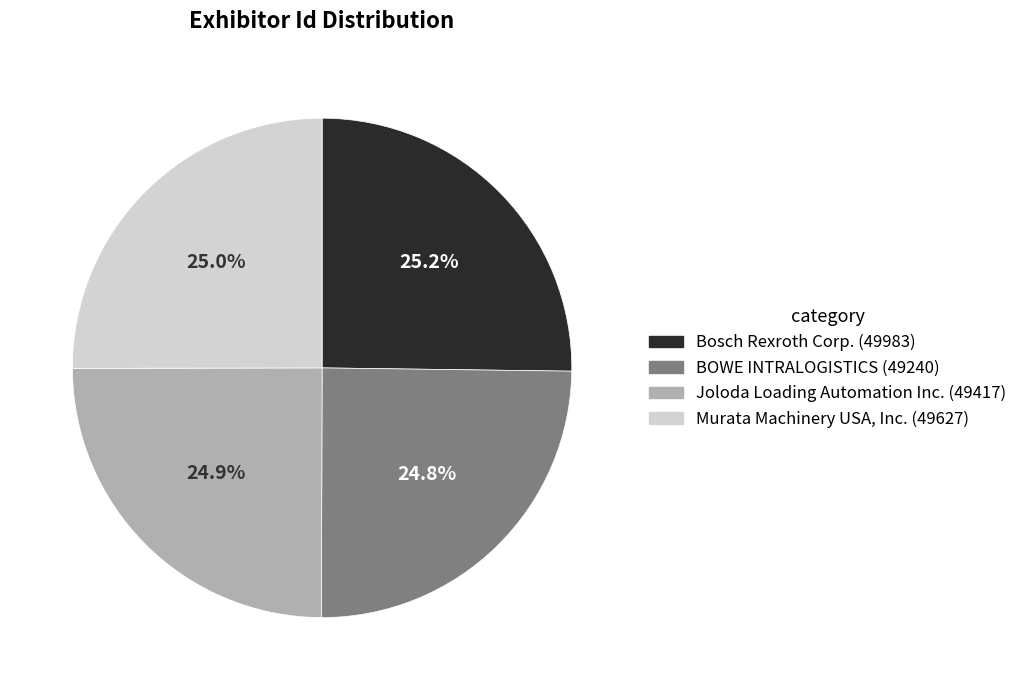

What percentage is NOT represented by Murata Machinery USA, Inc.?

75.0%